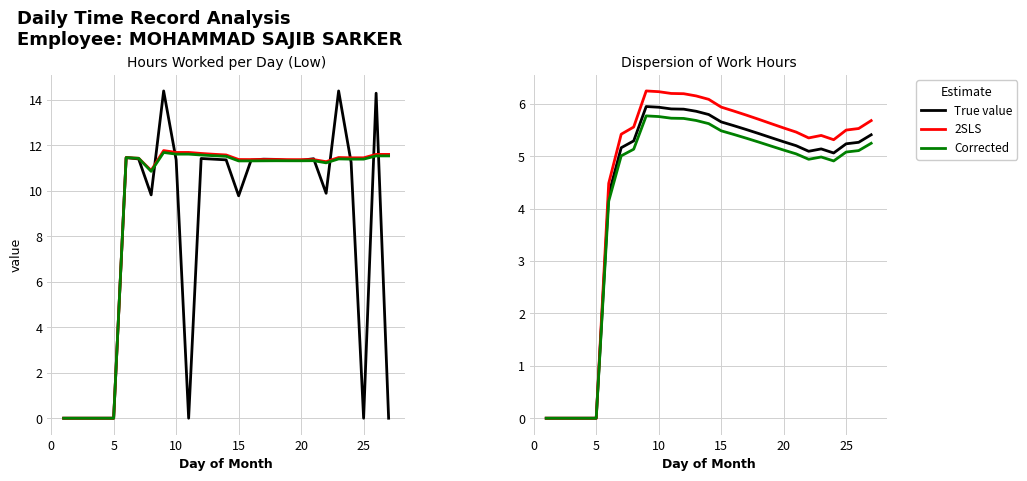

At 15, list the series in order from smallest to largest.

Corrected, True value, 2SLS